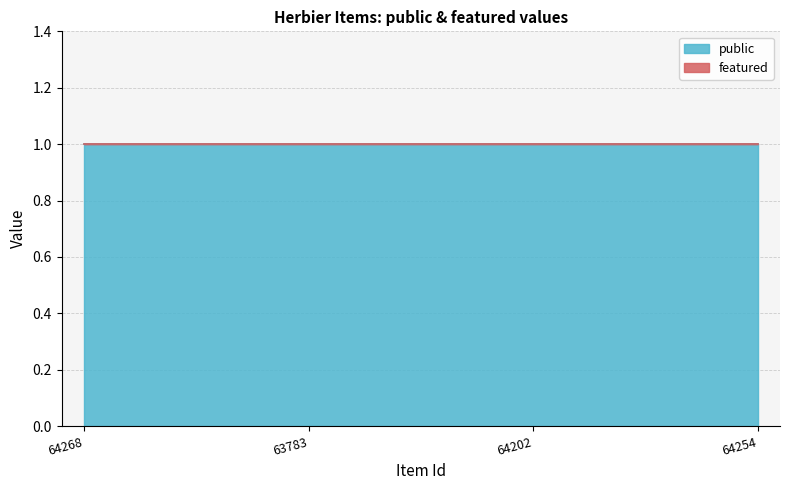

Which category has the lowest value in the featured series?

64268